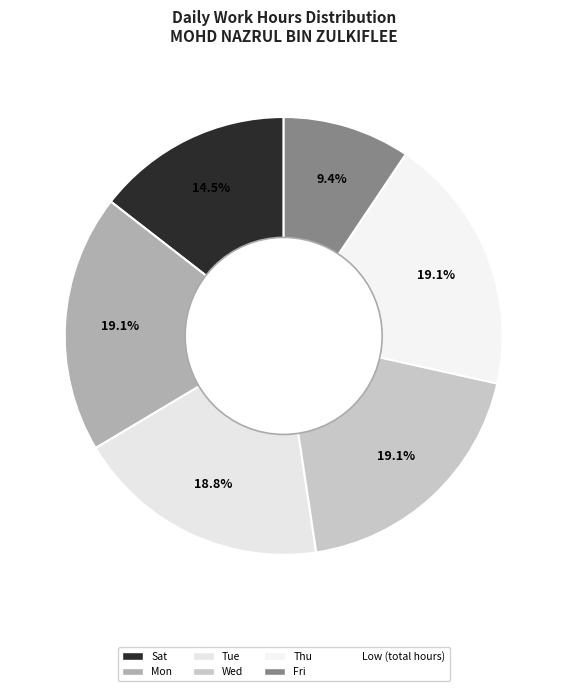

Count the number of slices in the pie.

6